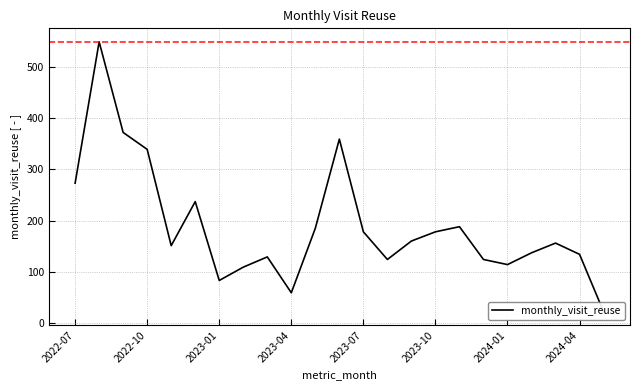

The value at 14 is 160. True or false?

True